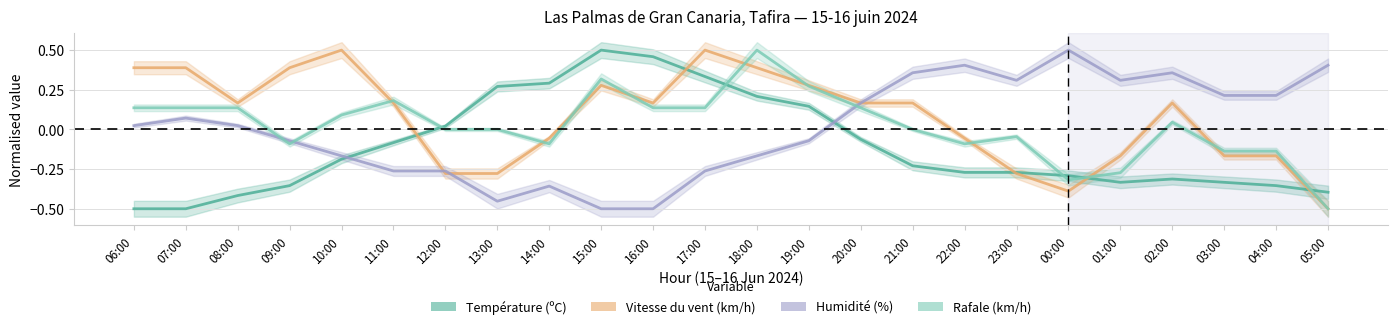

The Vitesse du vent (km/h) series shows -0.3 at 04:00. True or false?

False